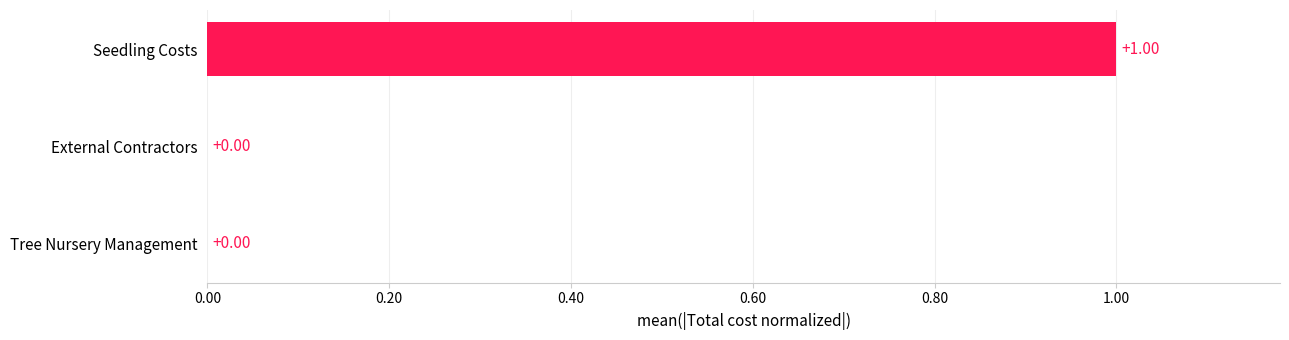

Count the number of values greater than 0.

1